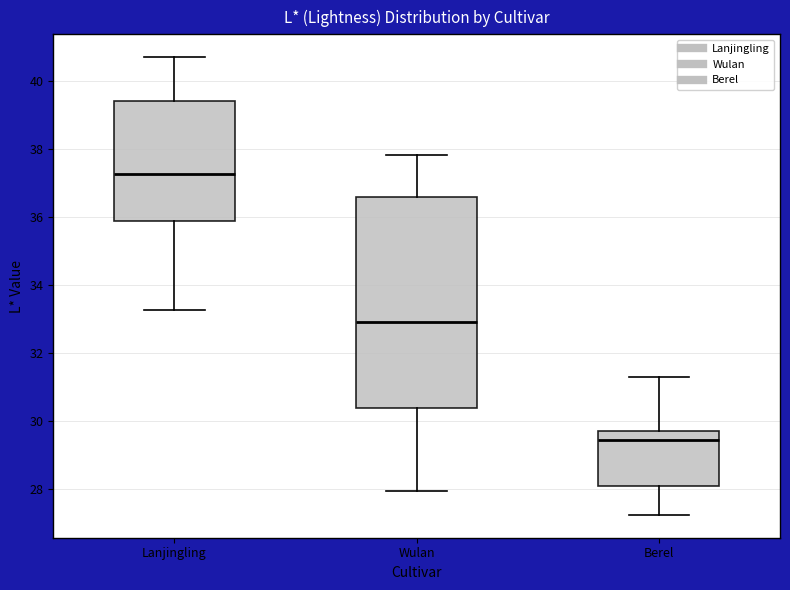

Reading left to right, transcribe this box plot: for each box, give where its median line is, the range the box spans, and where its two whiskers end, as read against the y-axis. The values are not printed on the chart, so give them approximately, as read against the axis.

Lanjingling: median 37.2, box 35.8 to 39.4, whiskers 33.2 to 40.6
Wulan: median 33.0, box 30.4 to 36.6, whiskers 28.0 to 37.8
Berel: median 29.4, box 28.0 to 29.6, whiskers 27.2 to 31.2